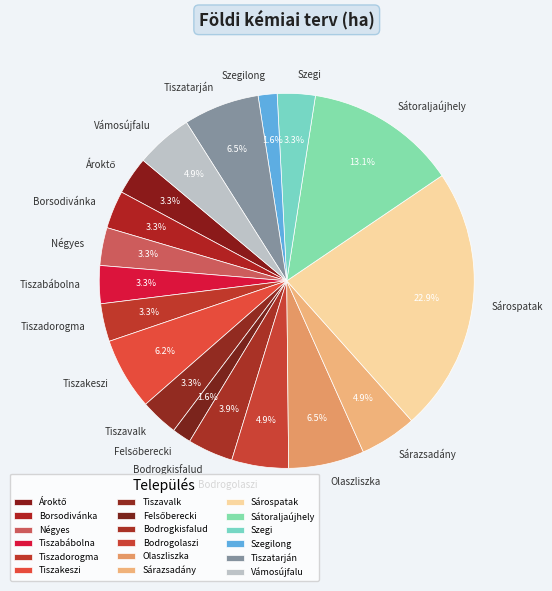

What is the largest slice in the pie chart?

Sárospatak